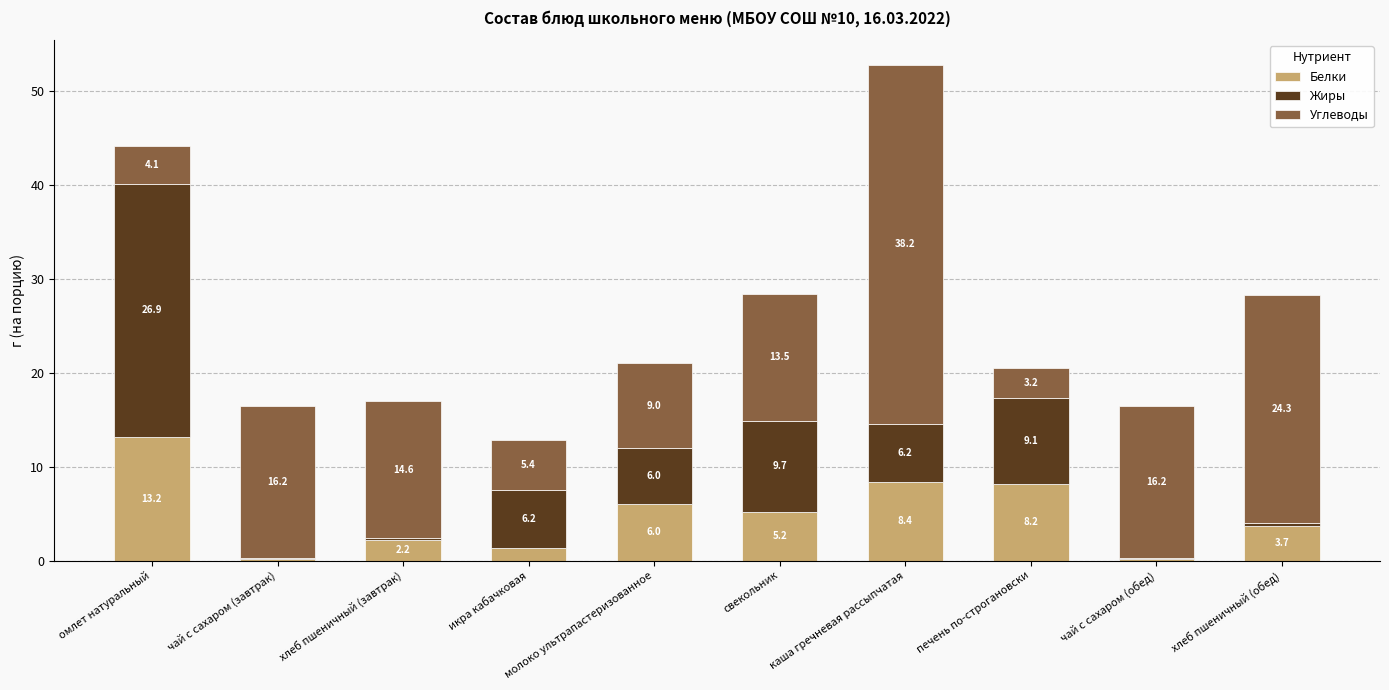

At which category is the sum across all series the highest?

каша гречневая рассыпчатая